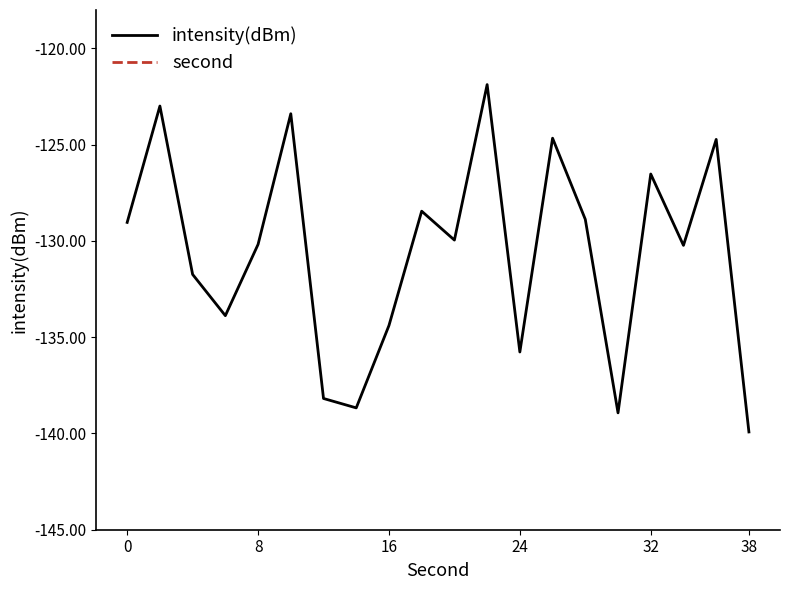

What is the average value of the second series?

19.0